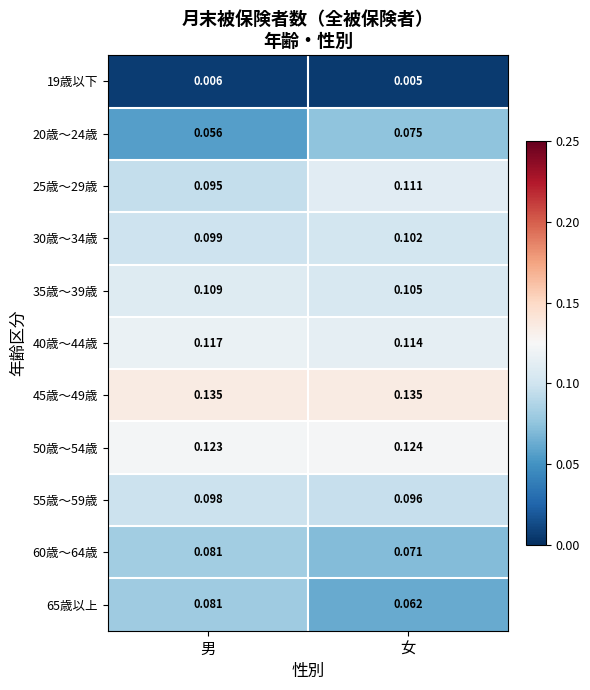

Which category has the lowest value across all series?

女